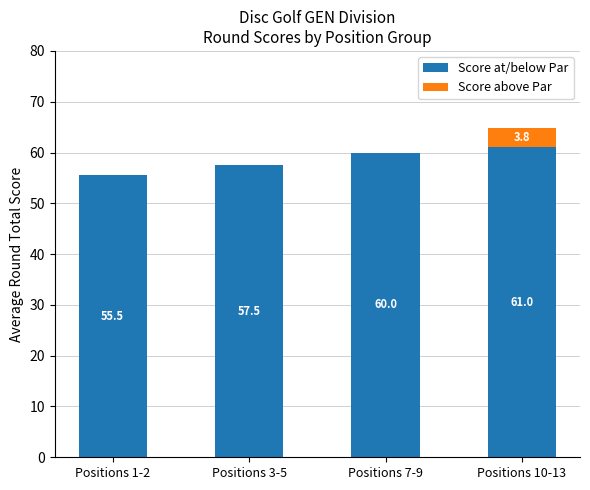

At which category is the sum across all series the highest?

Positions 10-13